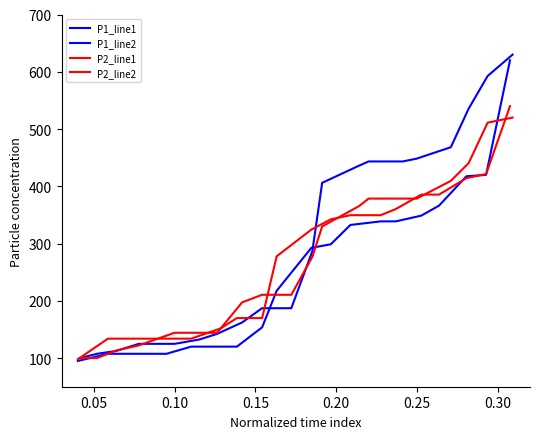

The P2_line2 series shows 570.2 at 12. True or false?

False